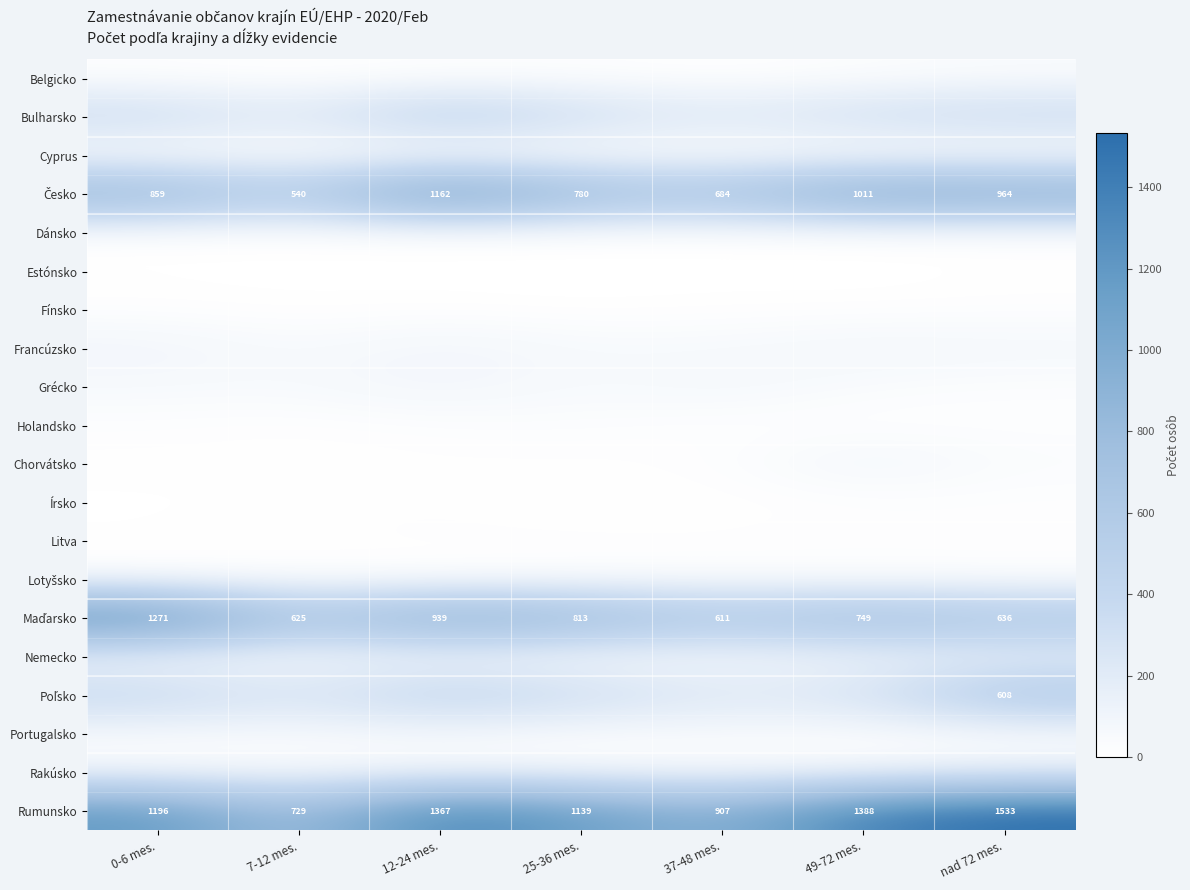

What is the sum of the Rumunsko values at 37-48 mes. and 0-6 mes.?

2103